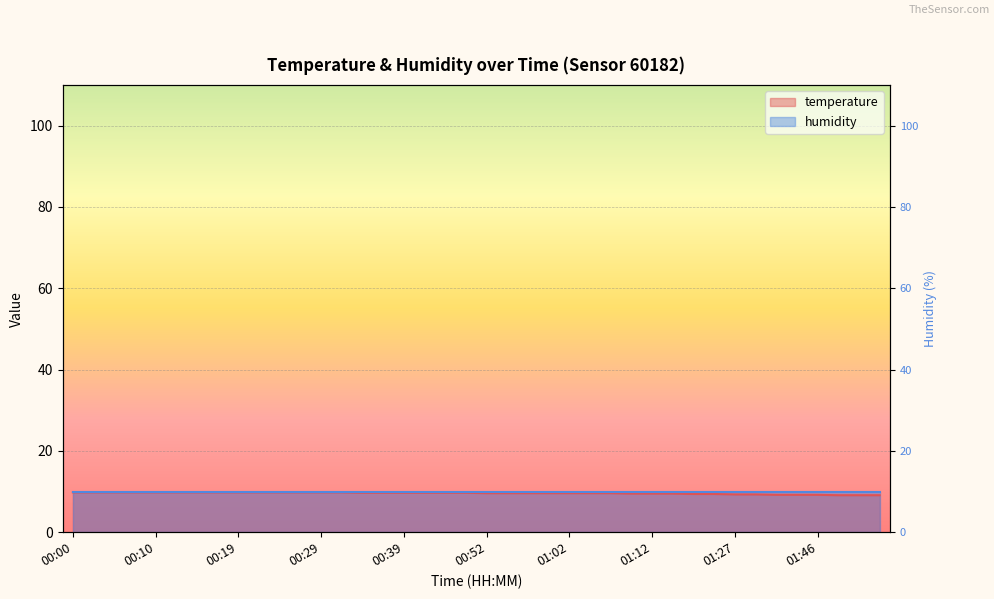

True or false: the data has more than 1 interior local peaks.

False